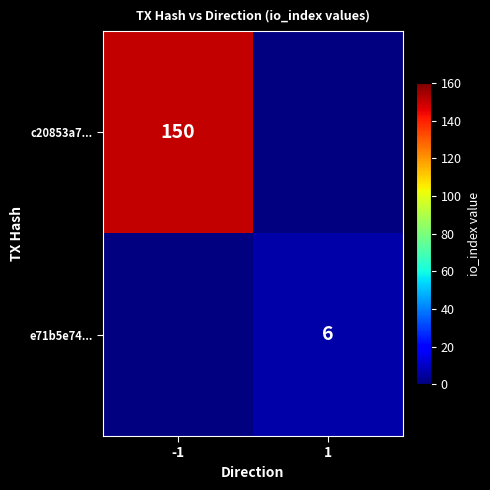

How many data points does each series have?

2